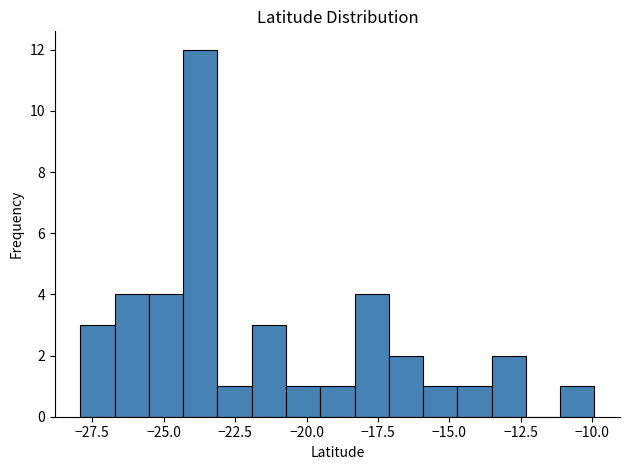

Read against the x-axis, roughly where is the centre of the tallest bar?

-23.5